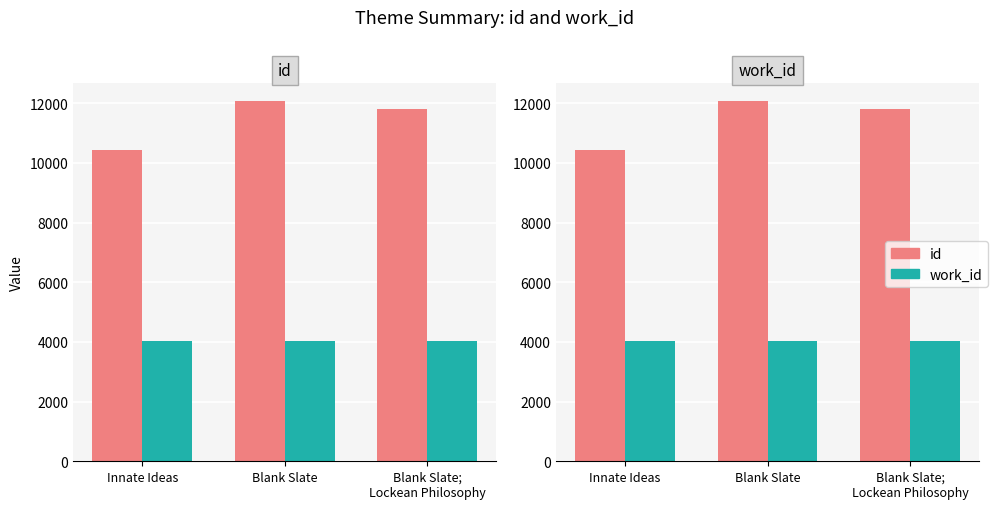

What is the value of the id bar at the 3rd from the left?

11814.5